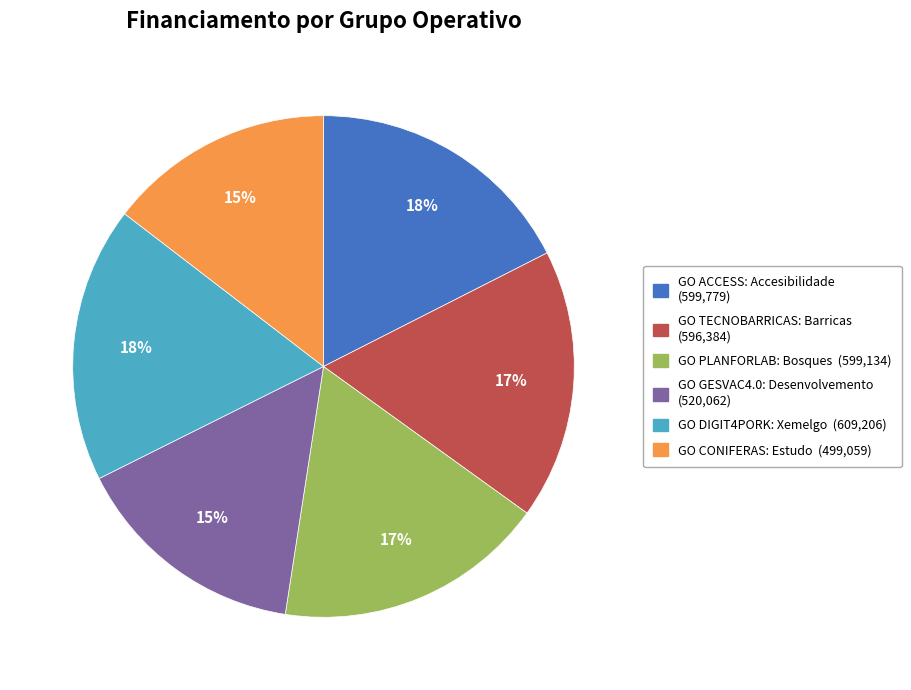

Do GO PLANFORLAB: Bosques and GO DIGIT4PORK: Xemelgo together represent more than half of the pie?

No